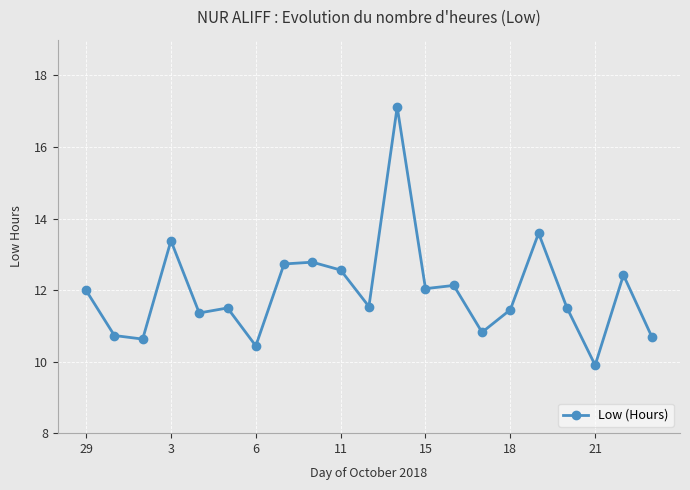

What is the difference between the second highest and minimum values?

3.7